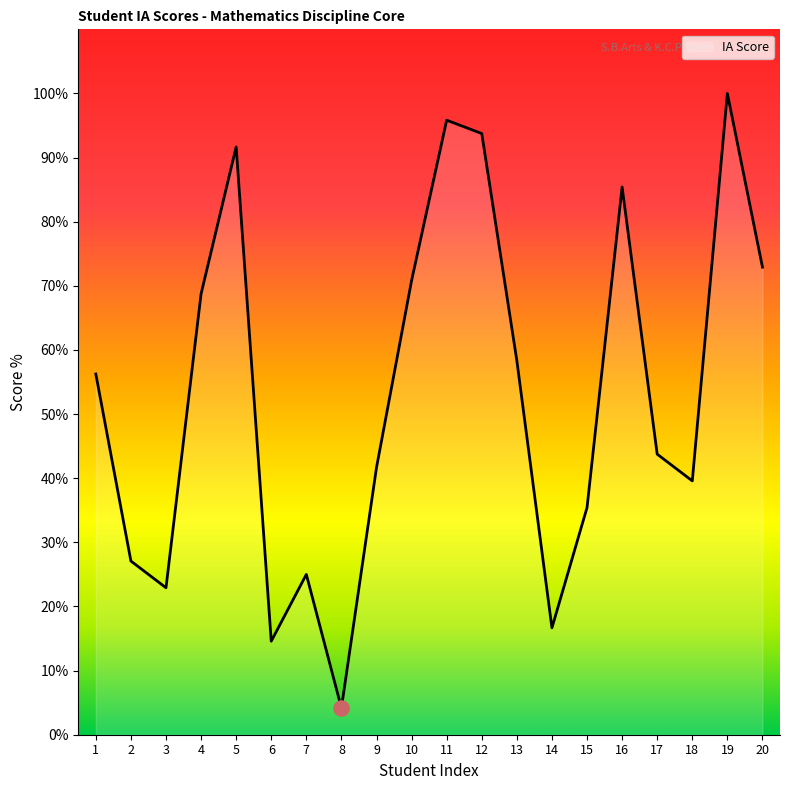

What is the change in value from 11 to 13?

-37.5